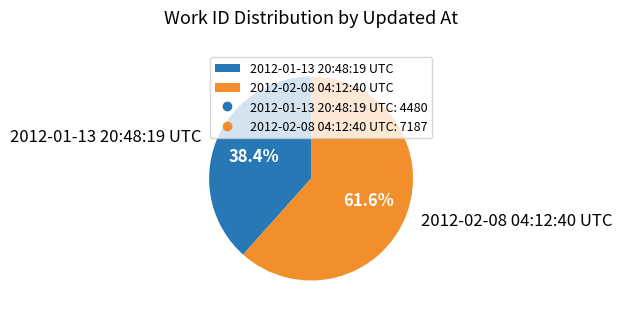

Which slice is the largest?

2012-02-08 04:12:40 UTC